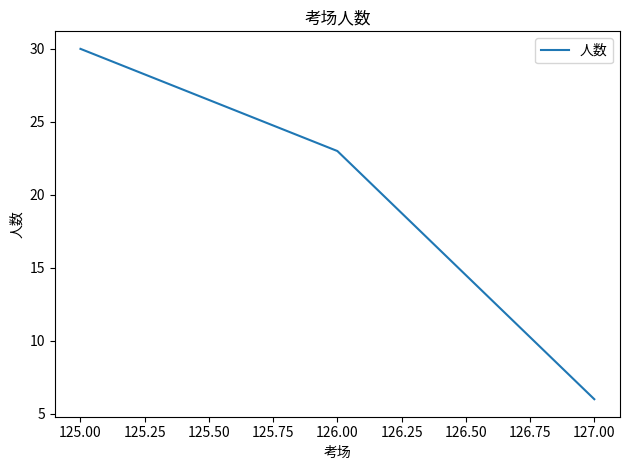

Which label corresponds to the largest value in the chart?

125.00